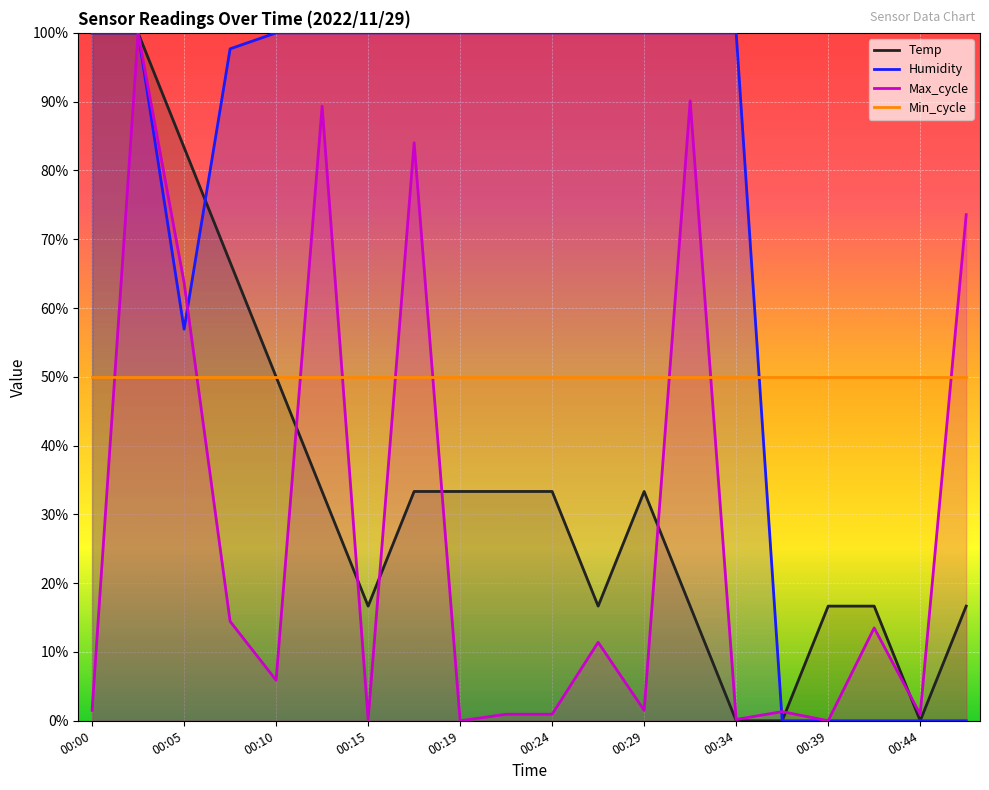

At which category does Max_cycle reach its first local valley?

00:10